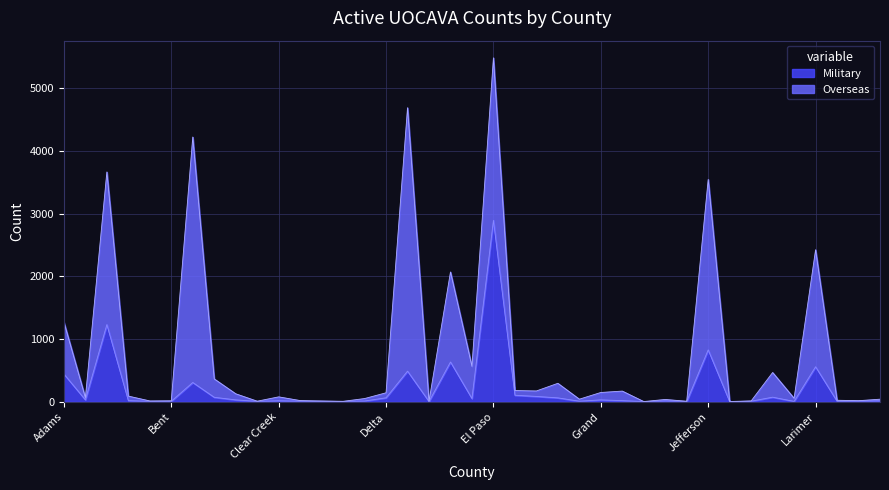

What is the smallest value displayed?

2